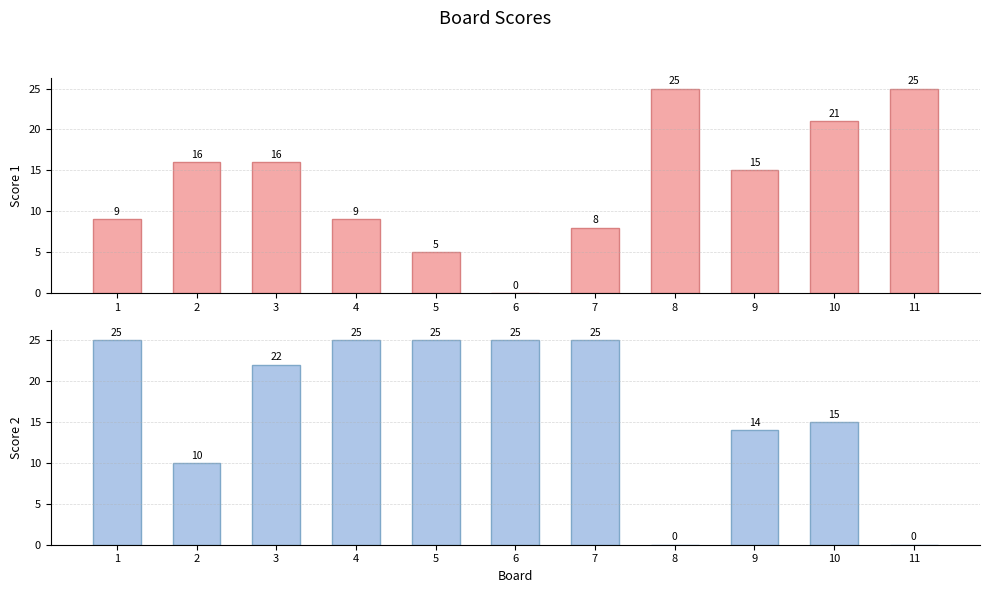

Reading left to right, list all the values displayed in this chart.

Score 1: 9	16	16	9	5	0	8	25	15	21	25
Score 2: 25	10	22	25	25	25	25	0	14	15	0